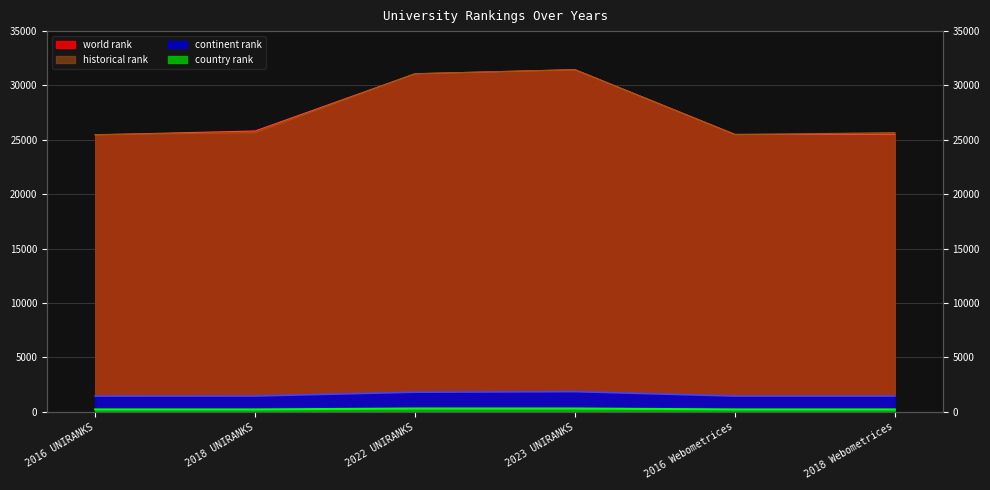

Between 2023 UNIRANKS and 2016 Webometrices, which series saw the biggest shift?

historical rank